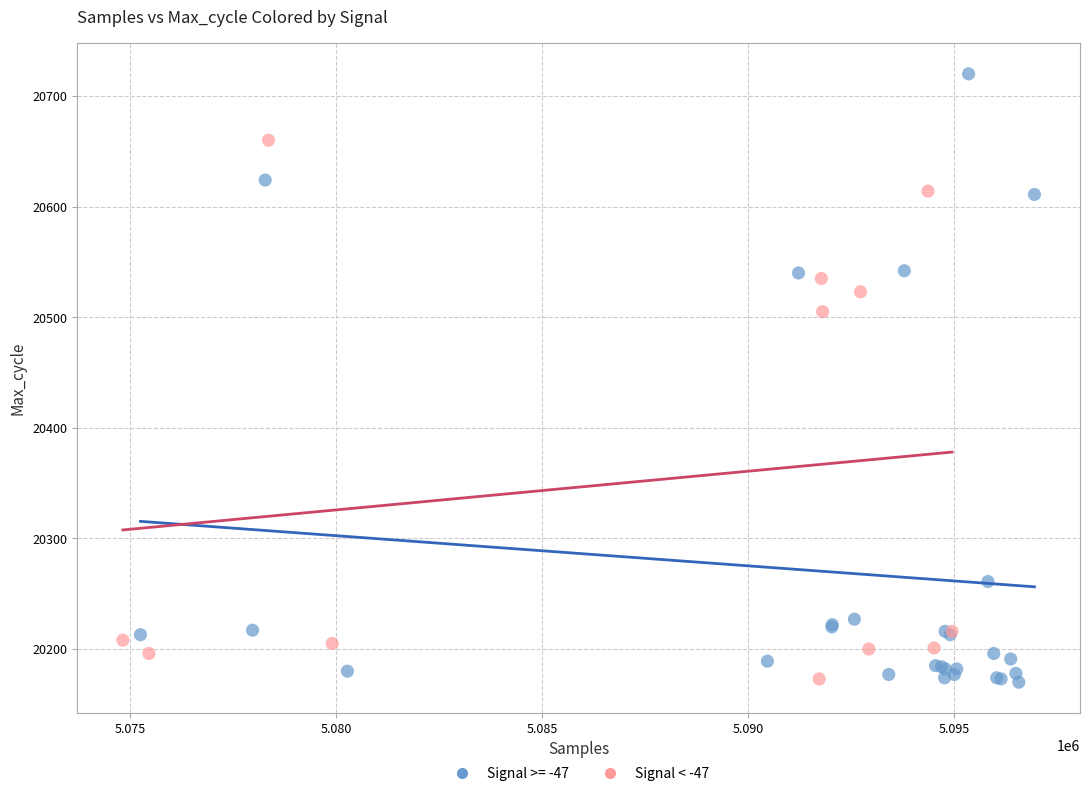

Which series reaches the maximum Y coordinate?

Signal >= -47